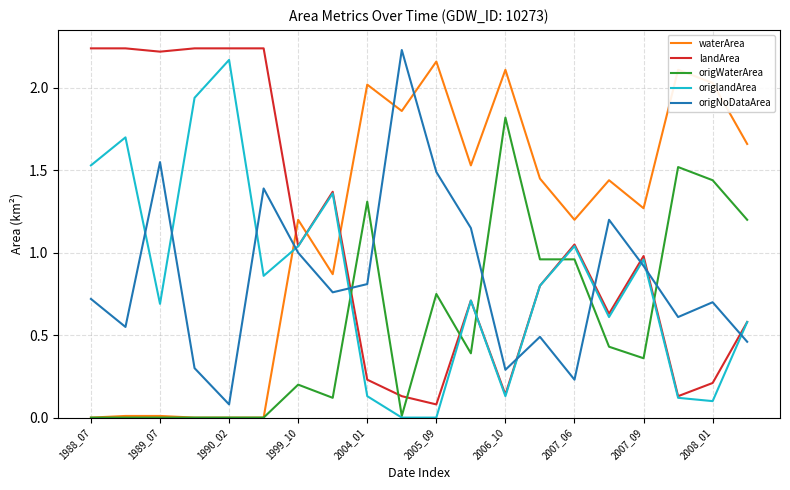

What is the maximum value for origWaterArea?

1.8